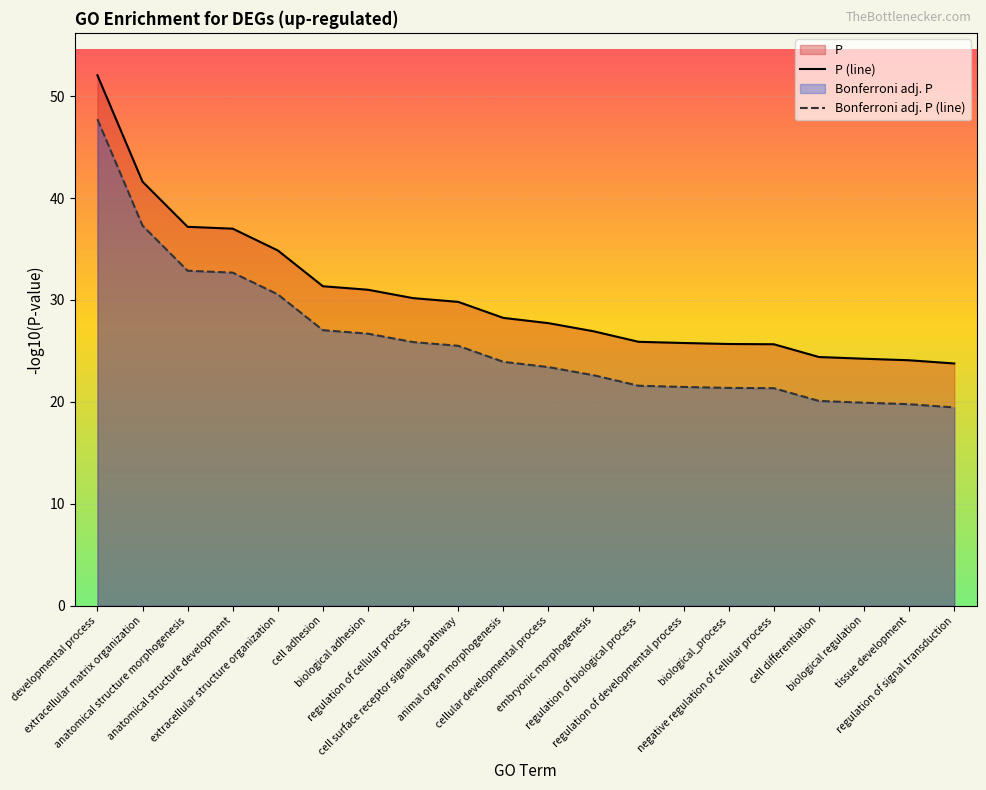

What is the greatest value displayed?

52.1